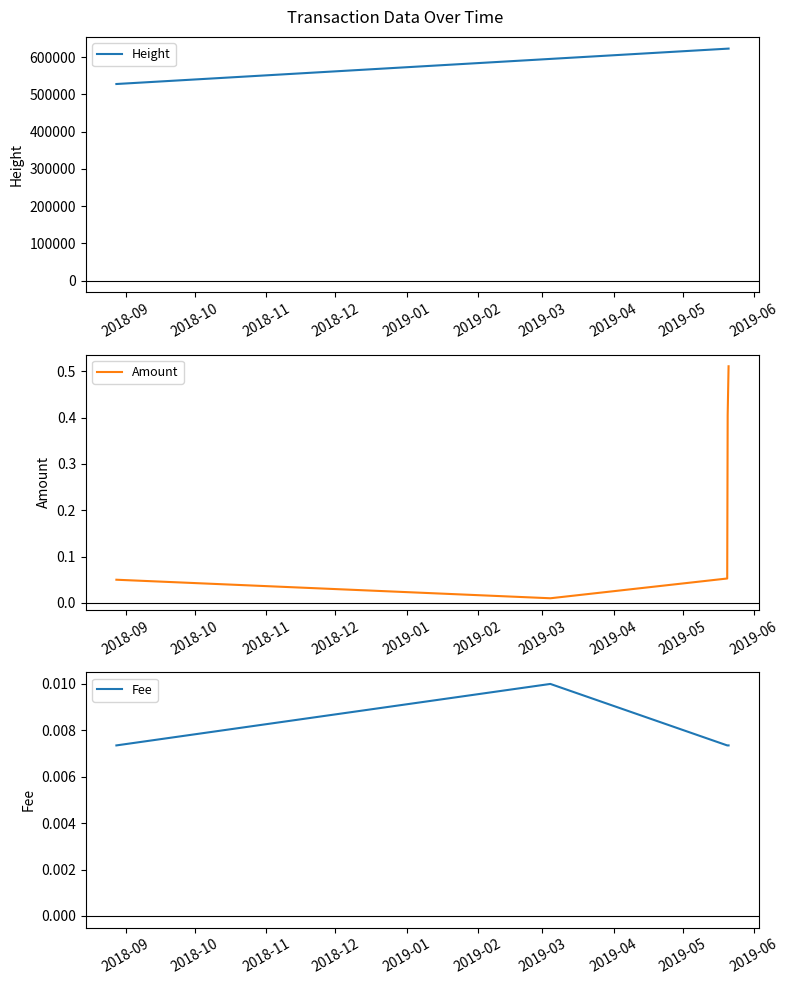

True or false: Amount and Height cross at least once.

False